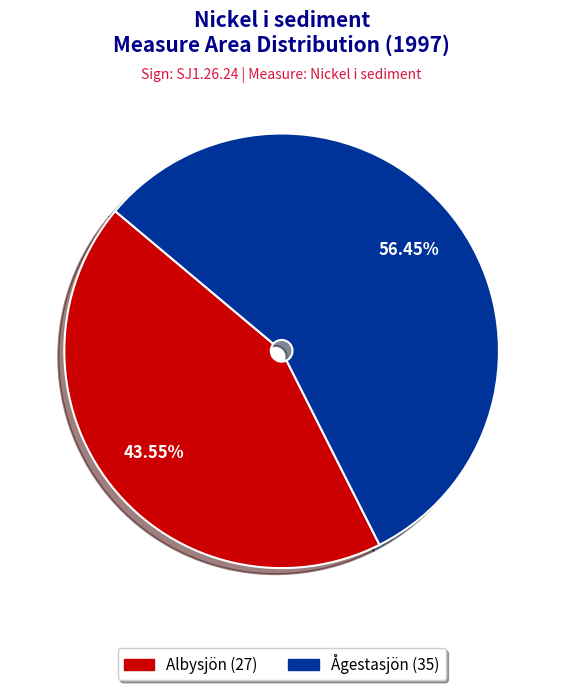

Count the number of slices in the pie.

2